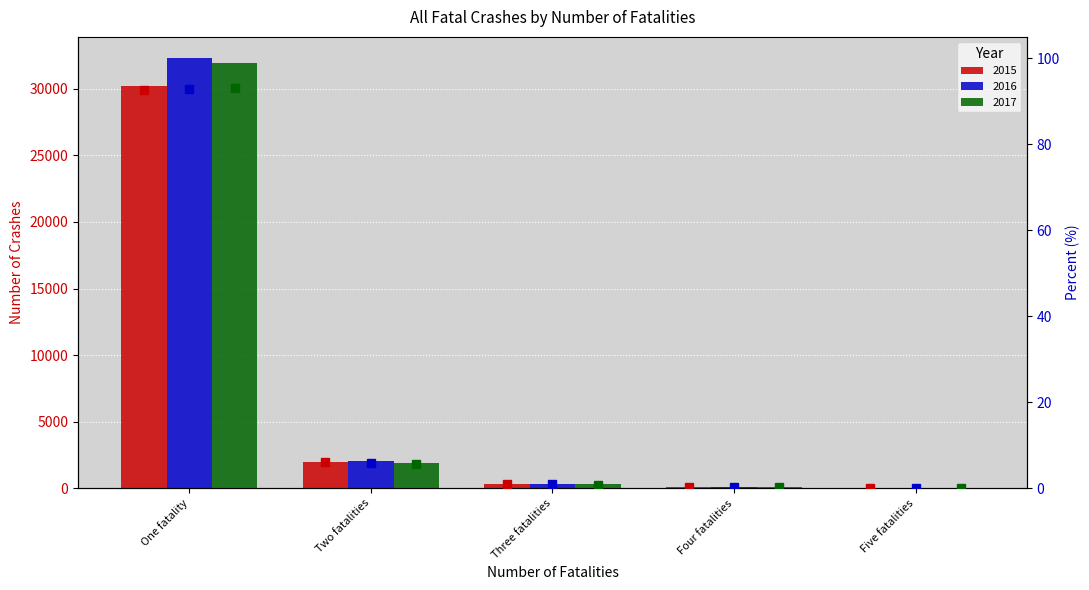

What is the value of the 2015 % bar at the 1st from the left?

92.7